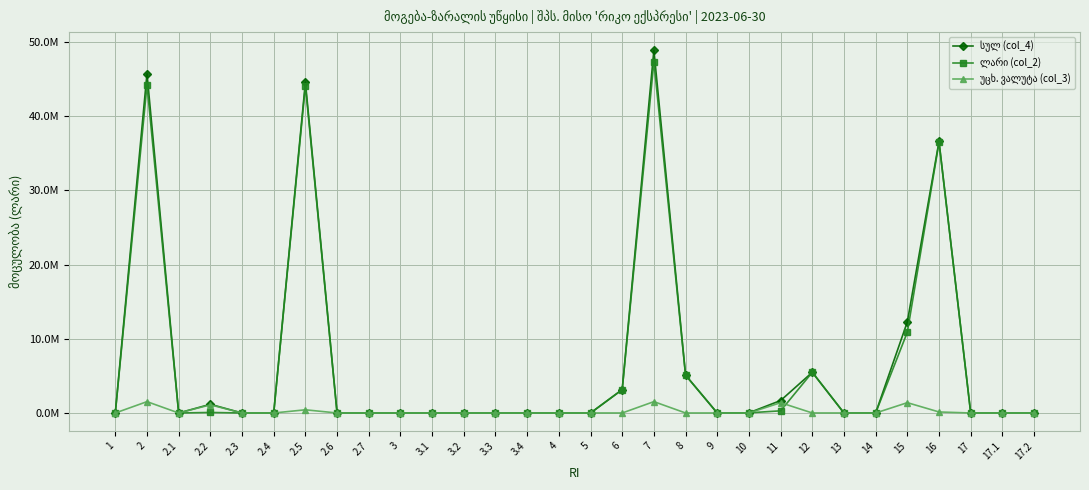

What position from the right is 2.1?

28